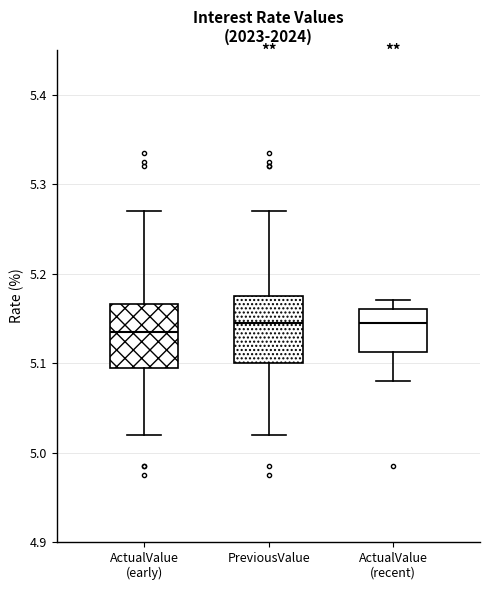

Reading left to right, read every box against the y-axis: the position of its median line, the range the box covers, and the ends of its whiskers. The values are not printed on the chart, so give them approximately, as read against the axis.

ActualValue (early): median 5.14, box 5.10 to 5.17, whiskers 5.02 to 5.27
PreviousValue: median 5.15, box 5.10 to 5.18, whiskers 5.02 to 5.27
ActualValue (recent): median 5.15, box 5.11 to 5.16, whiskers 5.08 to 5.17